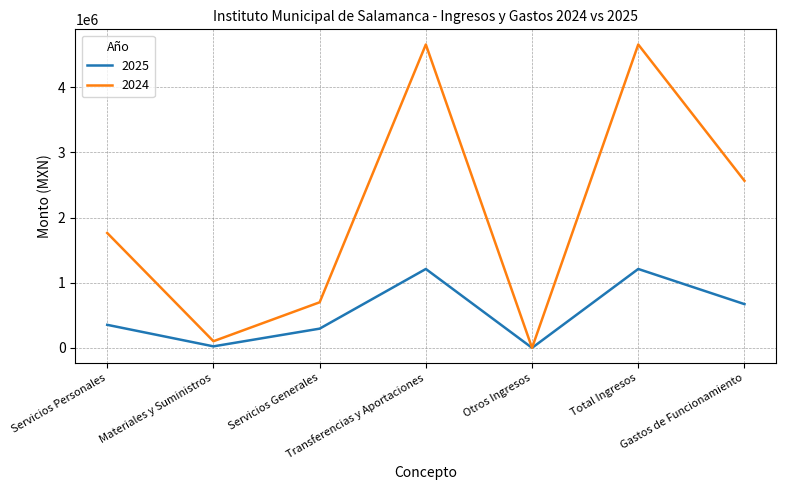

Does the chart display data point markers on the line(s)?

No